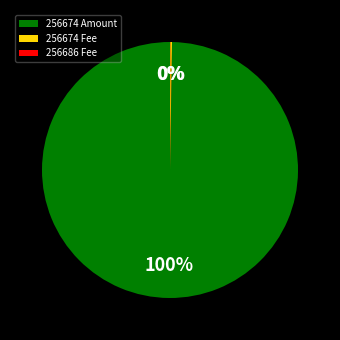

To the nearest percent, what is the difference between the largest and smallest slice percentages?

100%